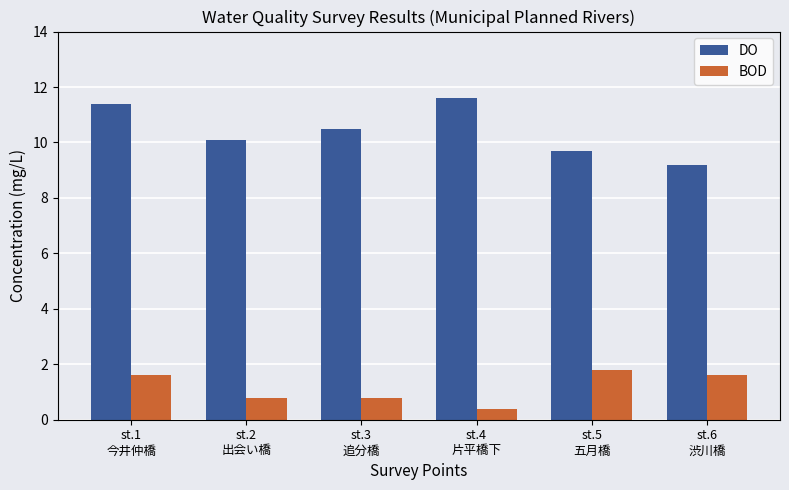

What is the label of the 6th bar from the right?

st.1
今井仲橋